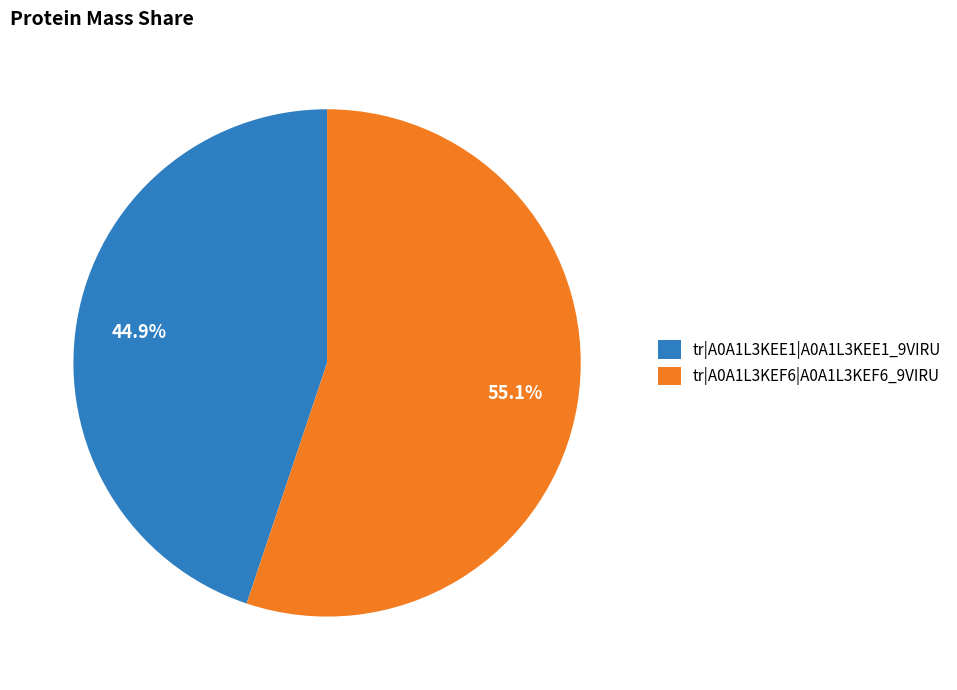

Which slice is the largest?

tr|A0A1L3KEF6|A0A1L3KEF6_9VIRU